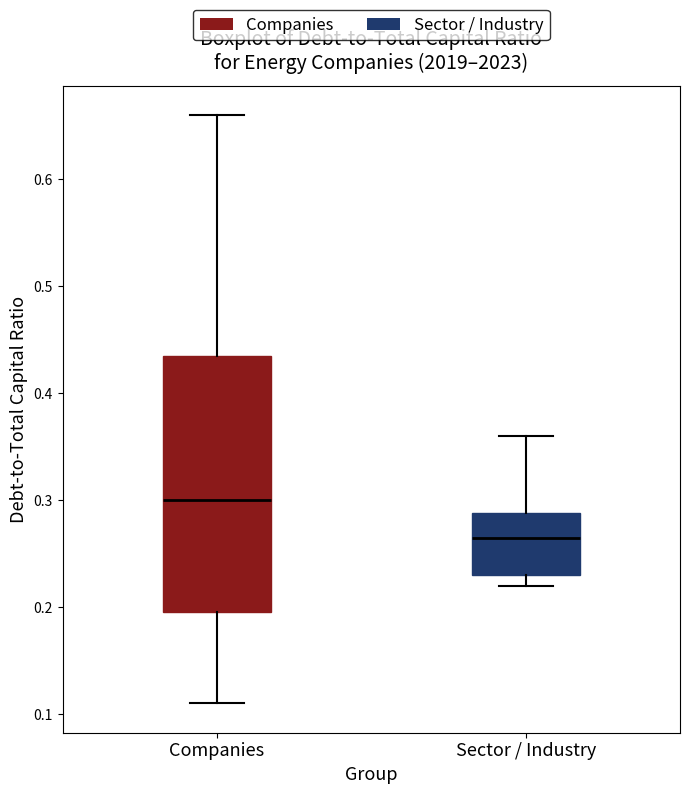

Which box is the tallest, from its lower edge to its upper edge?

Companies